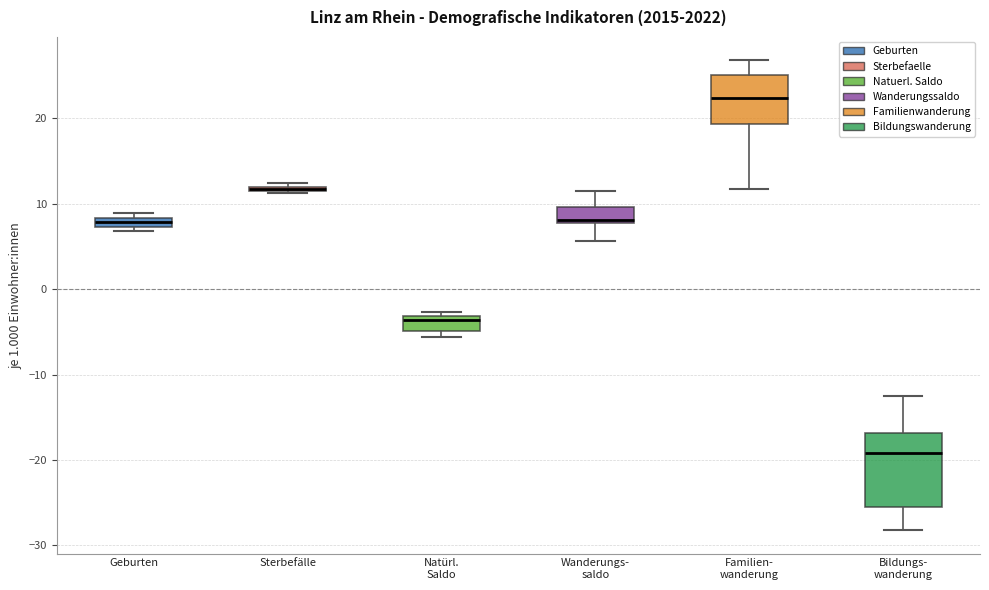

Which box is the tallest, from its lower edge to its upper edge?

Bildungs- wanderung